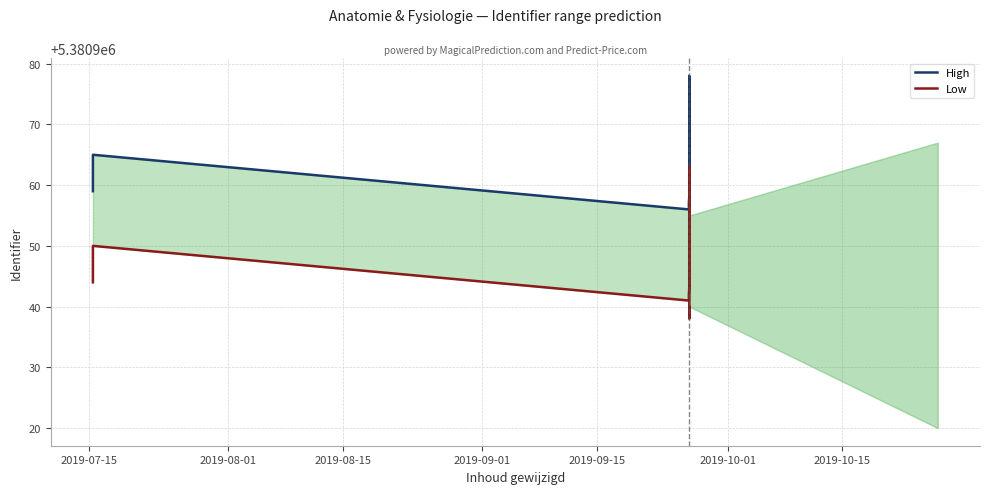

What is the average value of the High series?

5380961